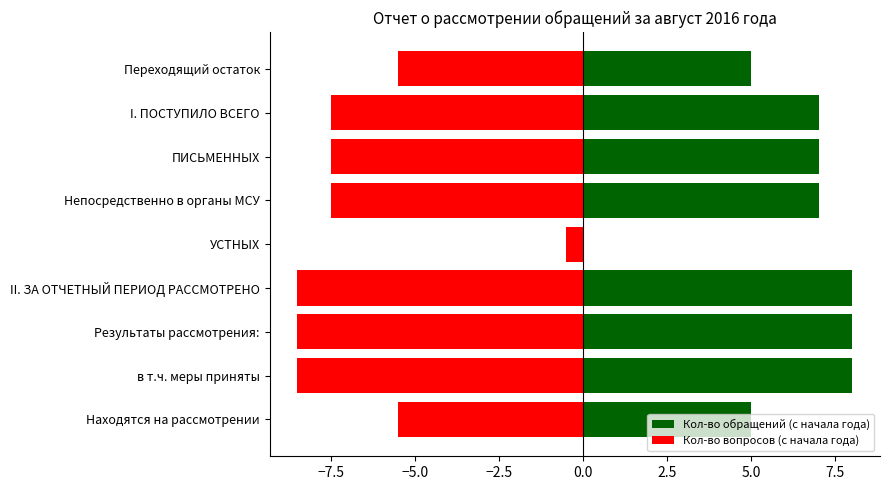

How many values in the Кол-во обращений (с начала года) series are below 7?

3